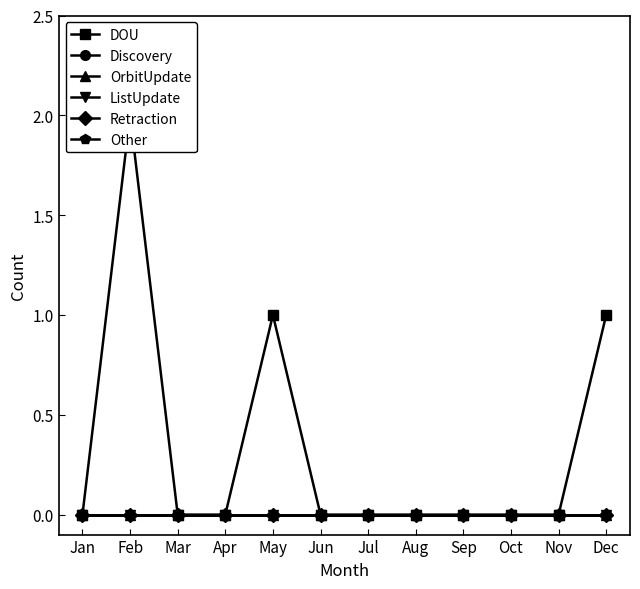

Does the chart have visible grid lines?

No